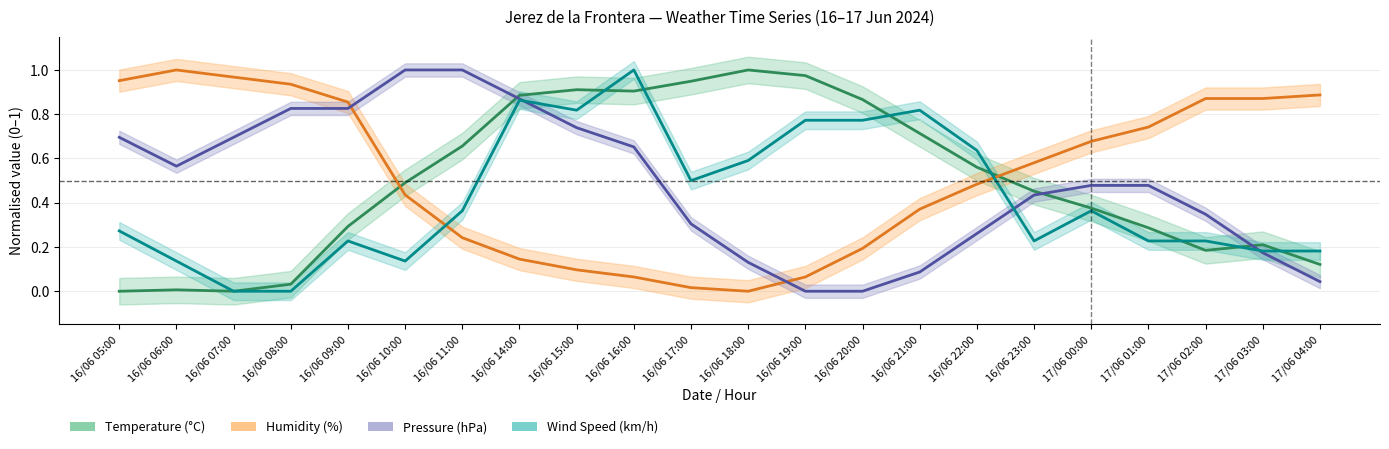

What is the value of the Wind Speed (km/h) point at the 9th from the left?

0.8